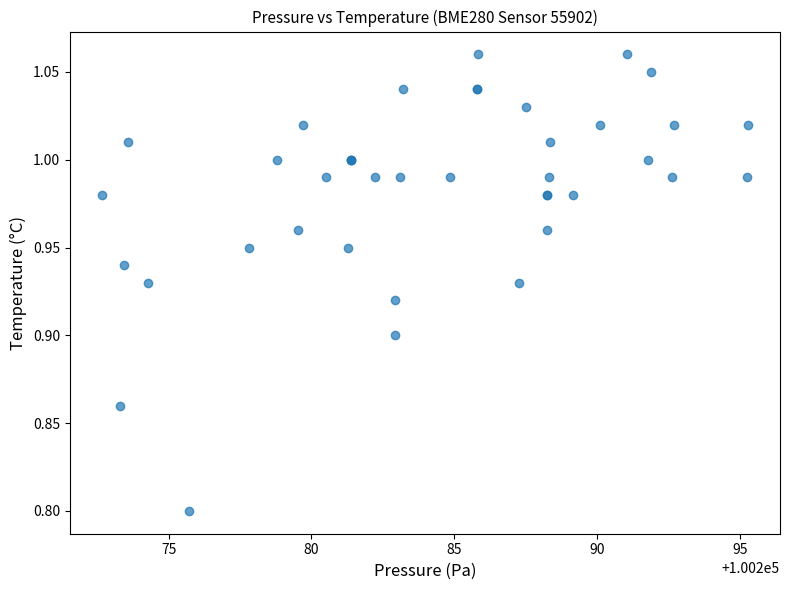

What Y value in the scatter plot is closest to 0?

0.8